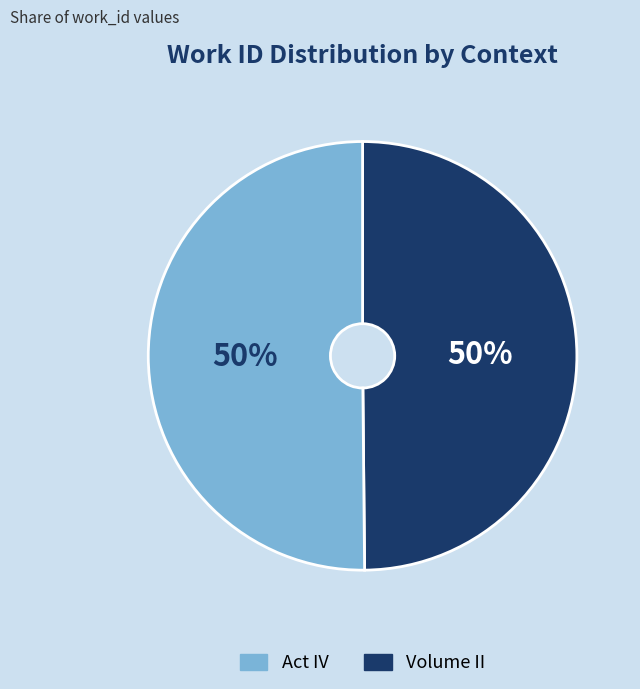

To the nearest percent, what is the average slice percentage?

50%